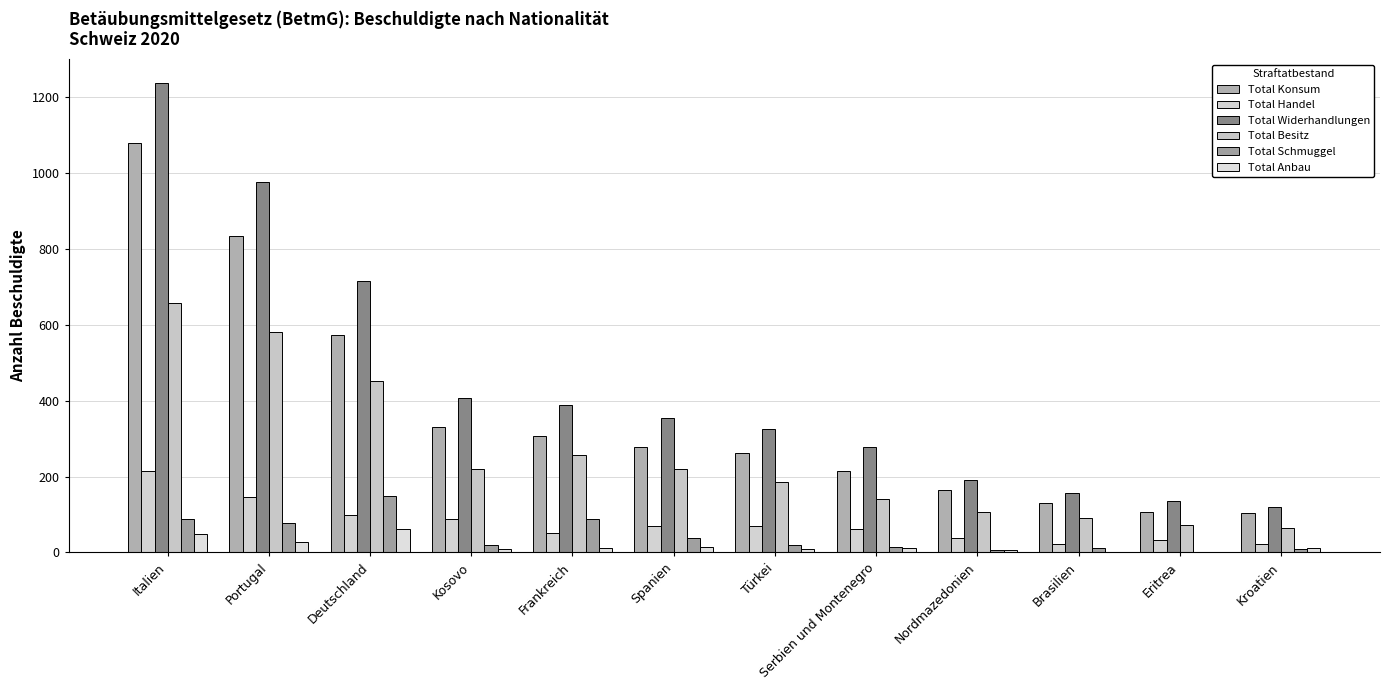

At which label is Total Konsum closest to 591?

Deutschland